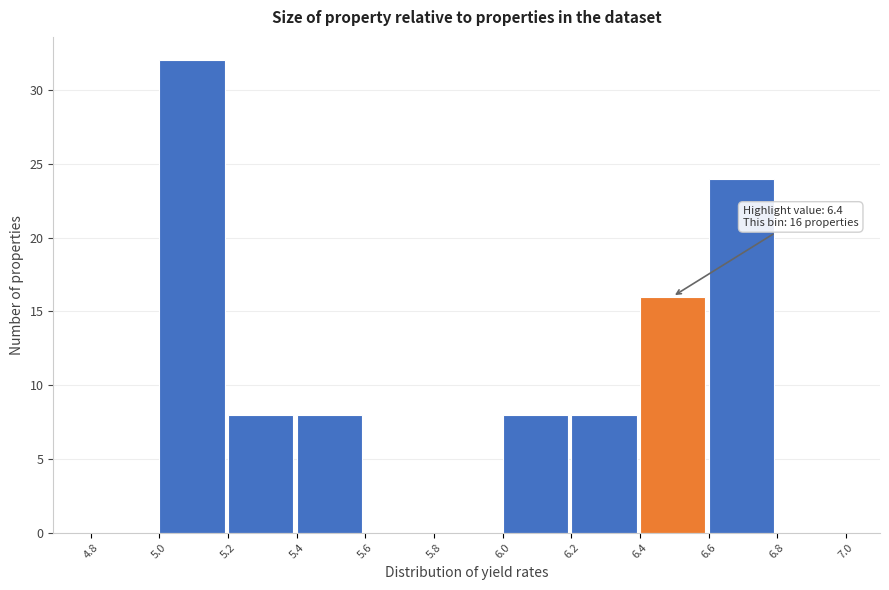

Which range on the x-axis has the tallest bar?

5.0 to 5.2